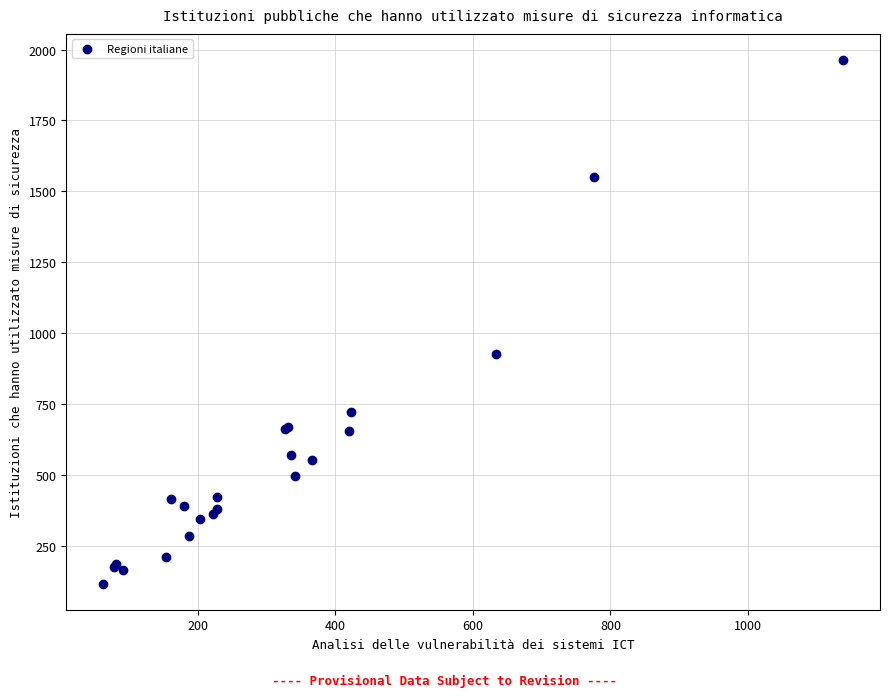

What Y value in the scatter plot is closest to 1040?

925